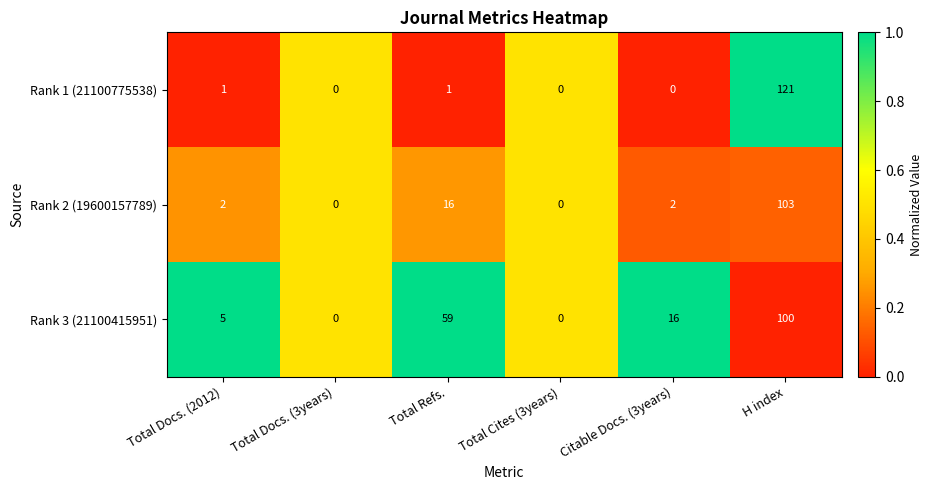

Rank the series at Total Refs. from lowest to highest value.

Rank 1 (21100775538), Rank 2 (19600157789), Rank 3 (21100415951)